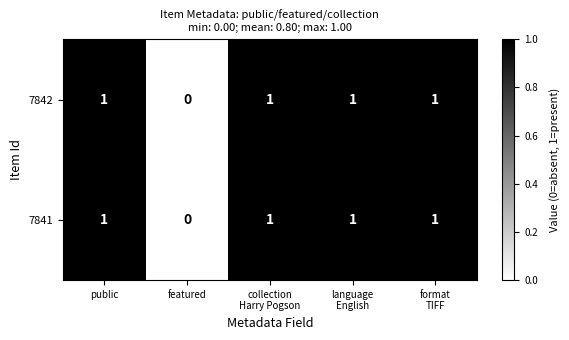

The value of 7841 at public is 1. True or false?

True